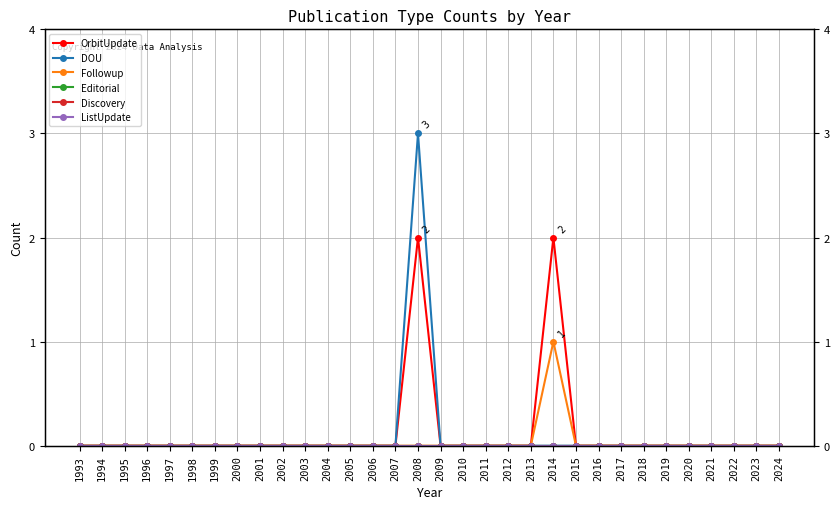

True or false: Followup and OrbitUpdate intersect in this chart.

False